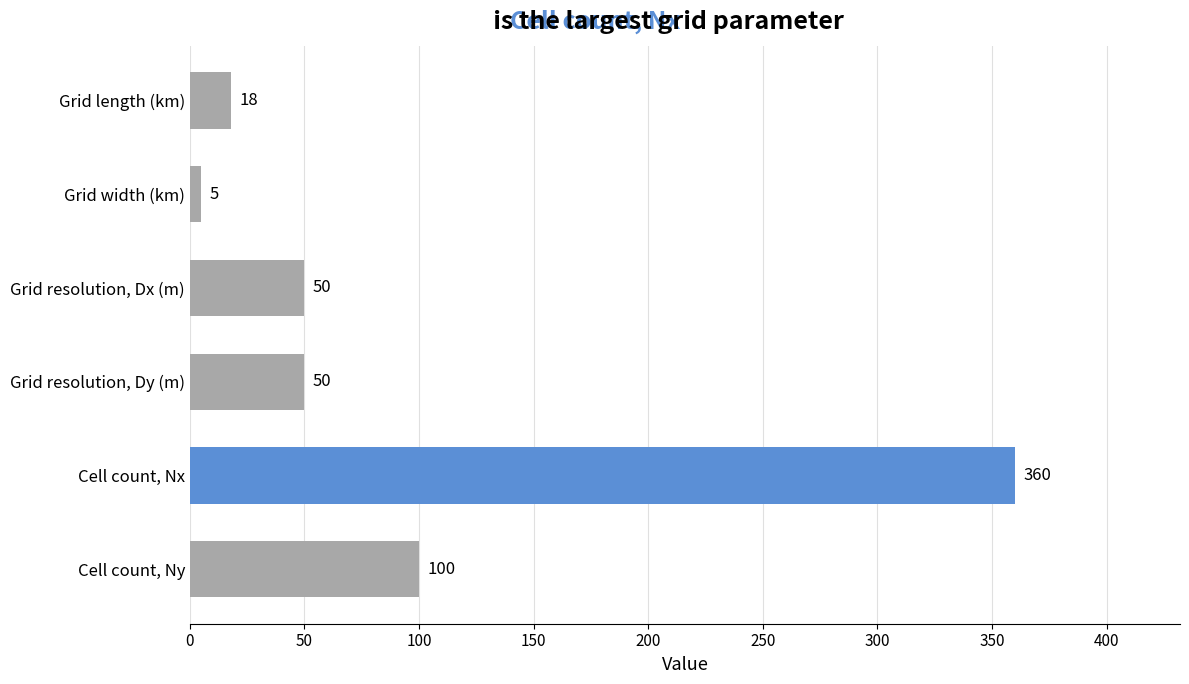

What is the maximum value shown in the chart?

360